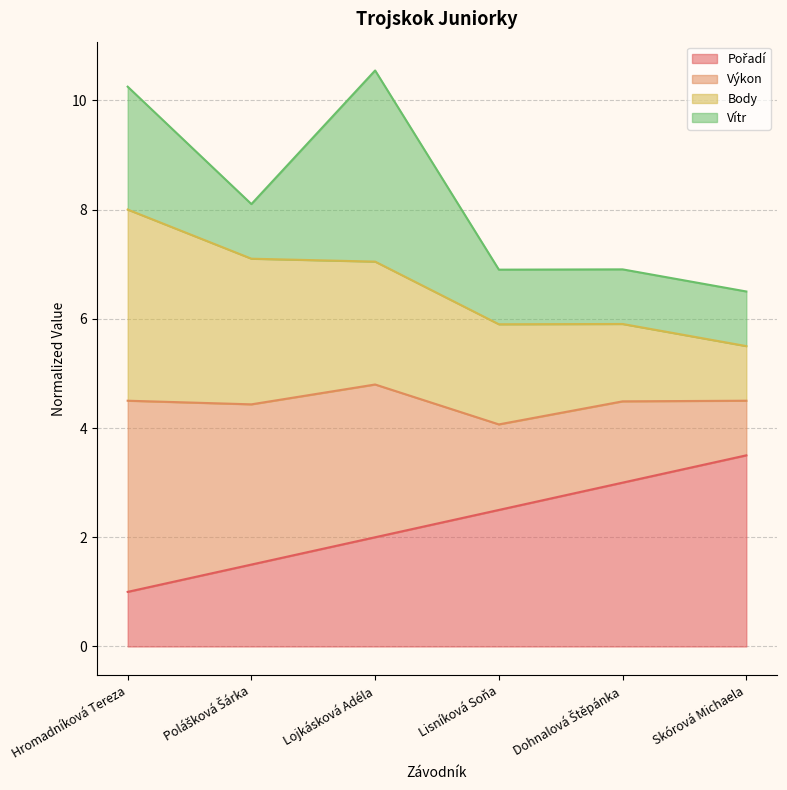

True or false: Pořadí and Výkon intersect in this chart.

False